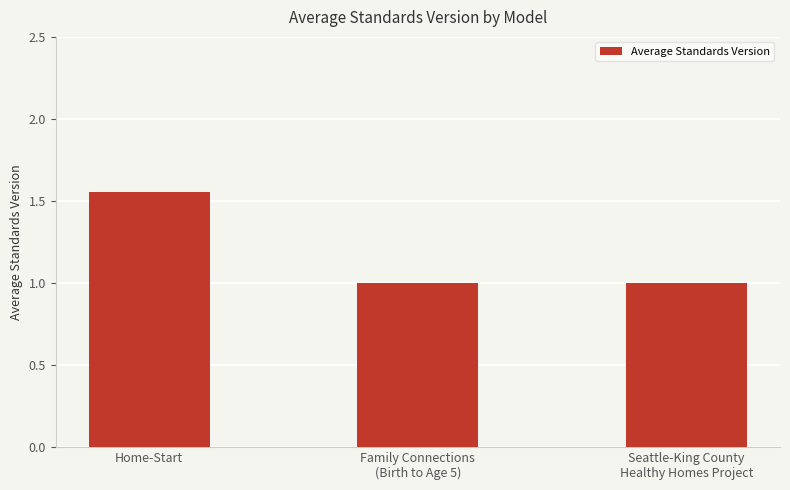

What is the approximate value at Seattle-King County
Healthy Homes Project?

1.0